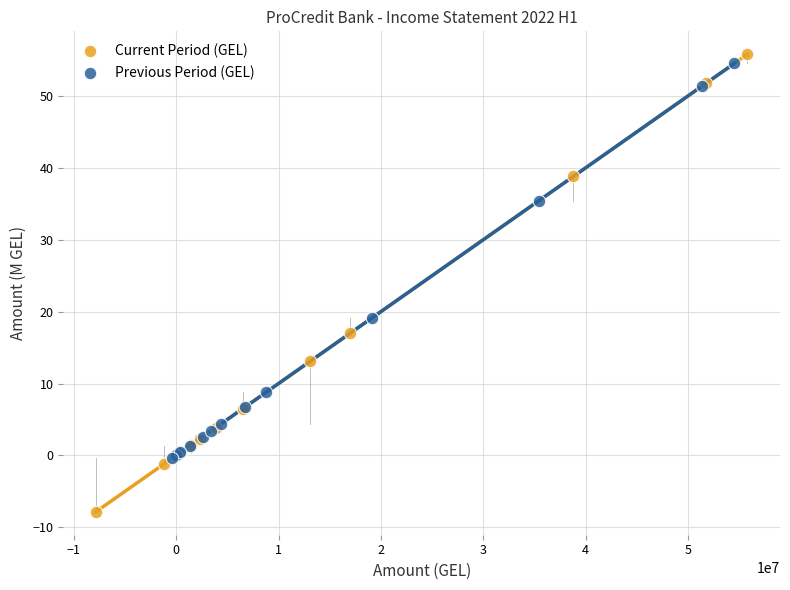

Which series reaches the minimum Y coordinate?

Current Period (GEL)